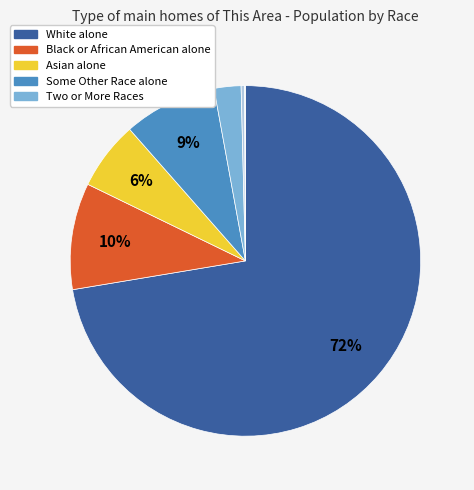

To the nearest percent, what is the average slice percentage?

14%